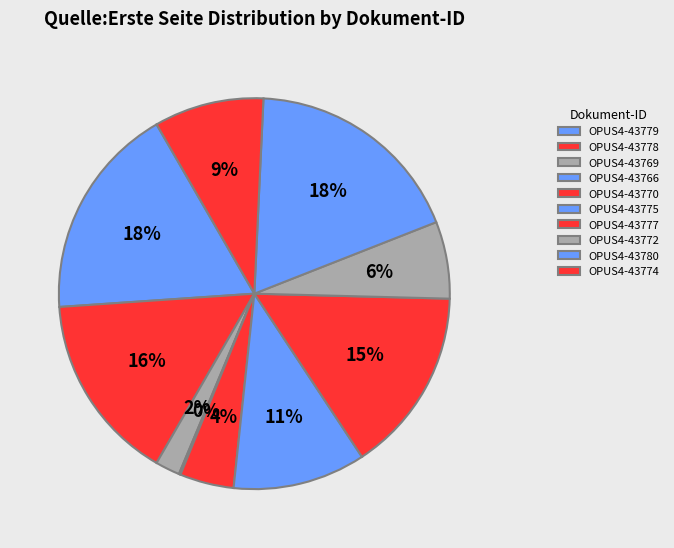

Which has a higher value, OPUS4-43778 or OPUS4-43777?

OPUS4-43778